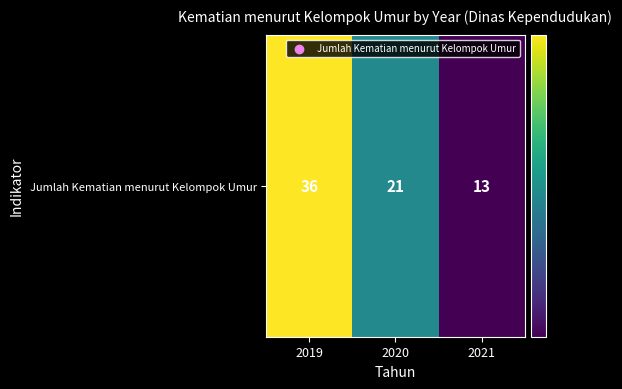

List the labels in order of value, largest first.

2019, 2020, 2021